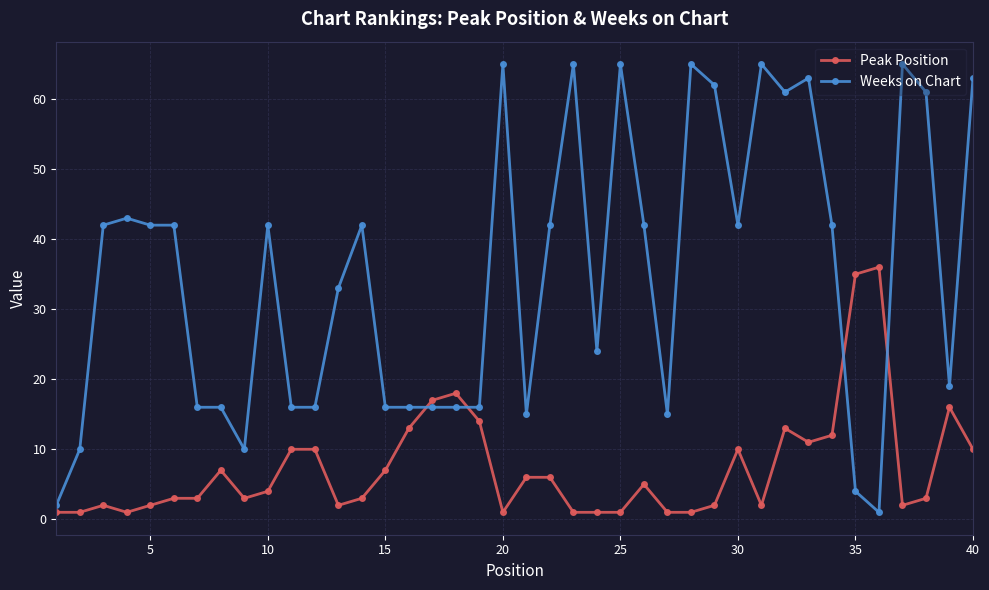

What is the difference between the maximum and minimum values in the Peak Position series?

35